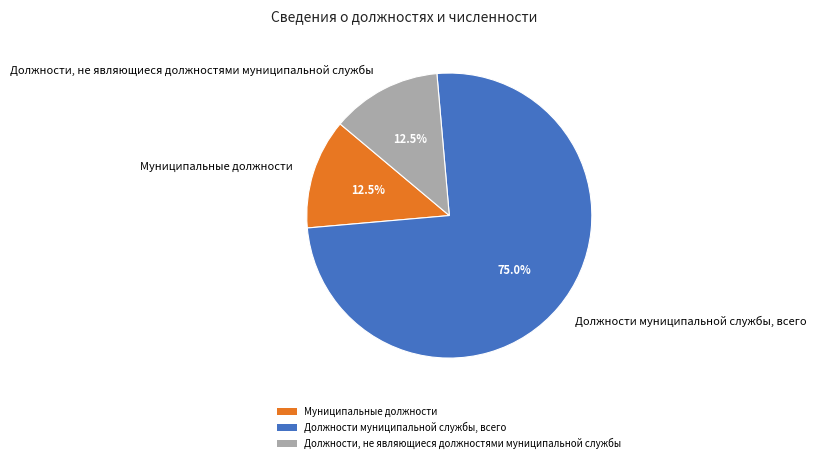

To the nearest percent, what percentage of the pie is Должности муниципальной службы, всего?

75%